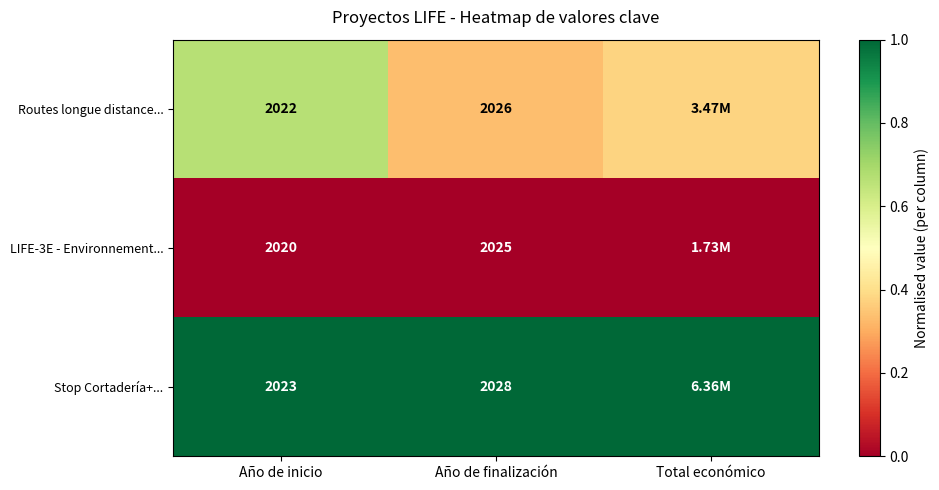

Is the value of Stop Cortadería+... at Año de finalización greater than the value of Routes longue distance... at Año de finalización?

Yes